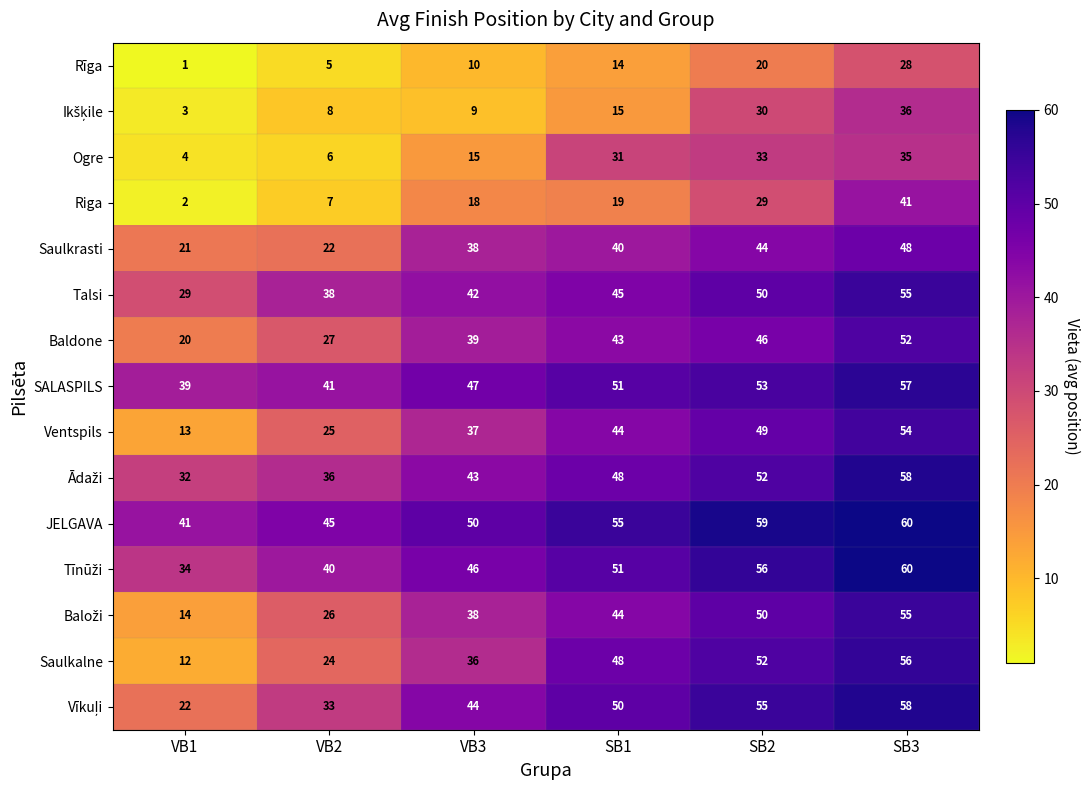

Is it true that Talsi equals 29 at VB3?

False